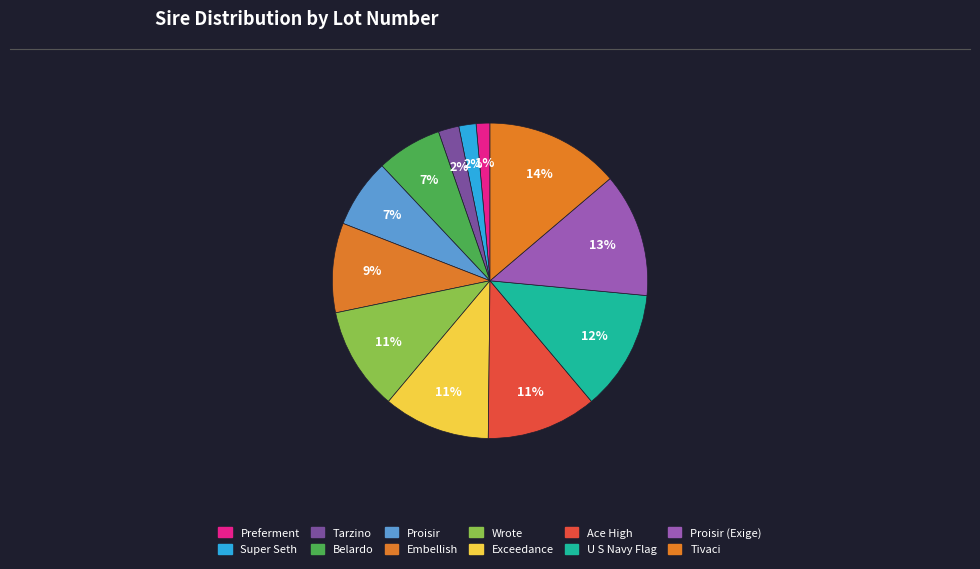

Rank the categories by value from lowest to highest.

Preferment, Super Seth, Tarzino, Belardo, Proisir, Embellish, Wrote, Exceedance, Ace High, U S Navy Flag, Proisir (Exige), Tivaci